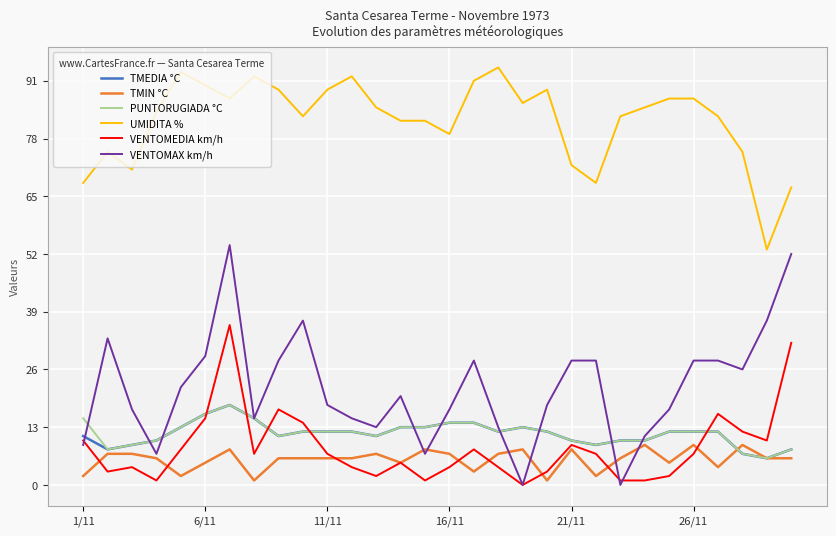

Which series has the largest total across all categories?

UMIDITA %